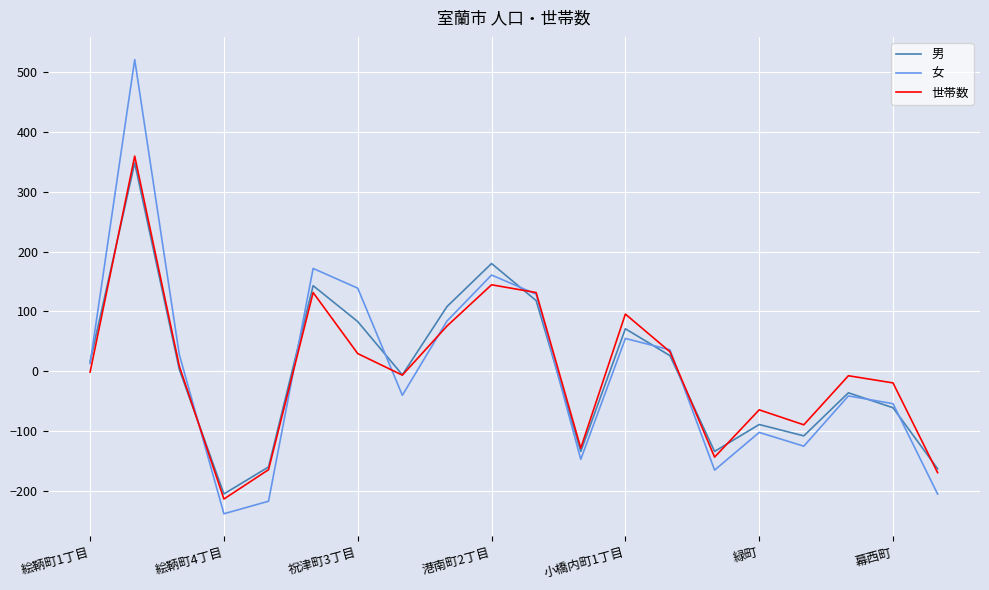

Which series has the widest spread of values?

女